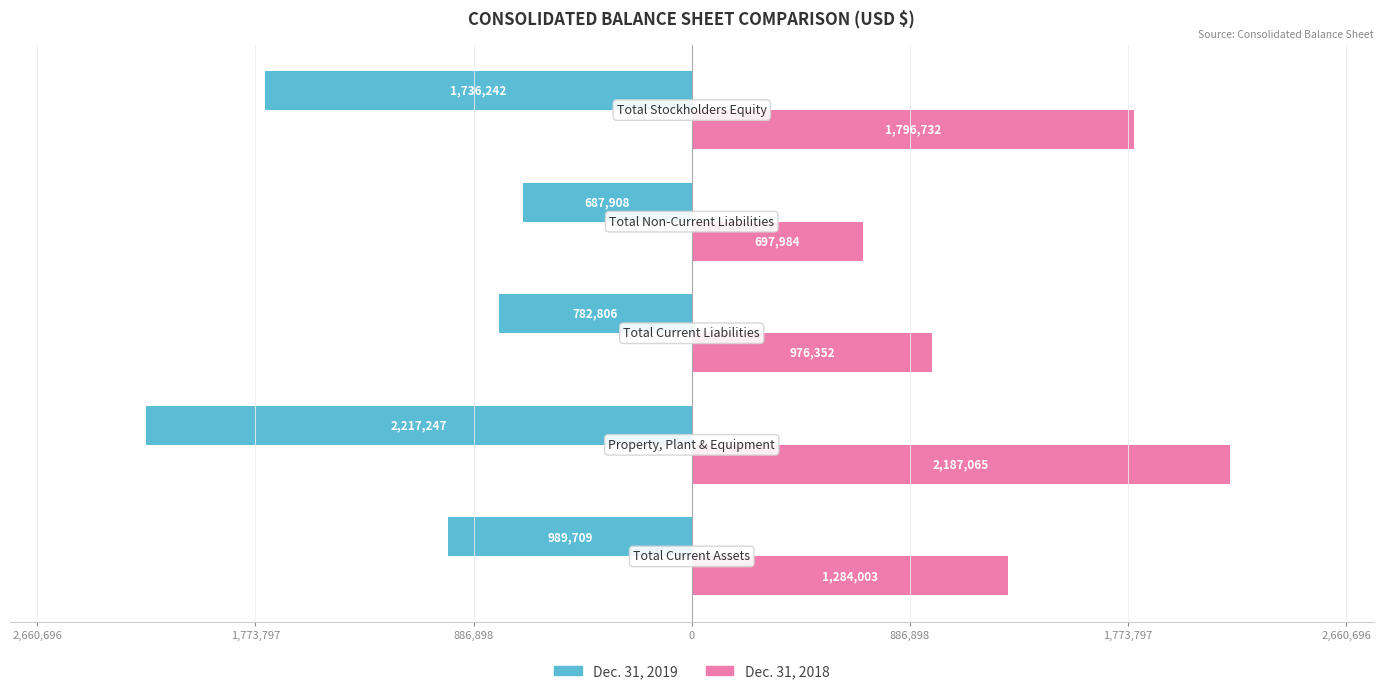

What are all the series names shown in the legend?

Dec. 31, 2019, Dec. 31, 2018